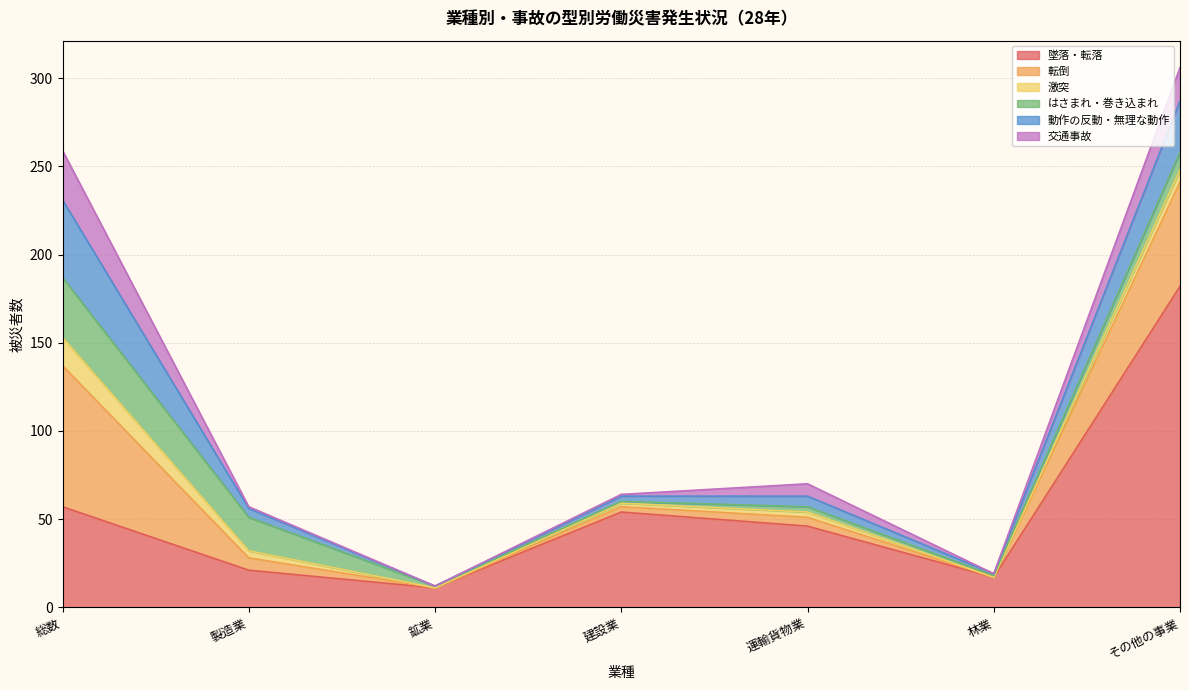

Rank the series by their maximum value, from lowest to highest.

激突, 交通事故, はさまれ・巻き込まれ, 動作の反動・無理な動作, 転倒, 墜落・転落